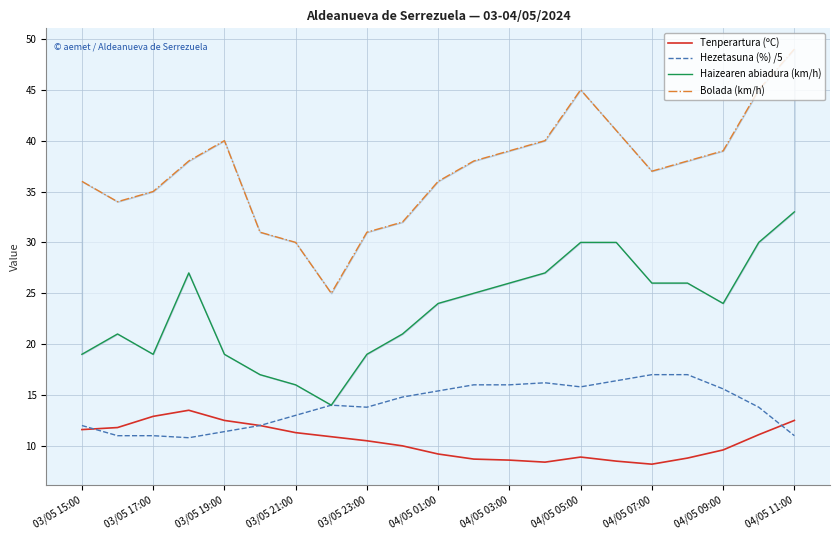

What are all the series names shown in the legend?

Tenperartura (ºC), Hezetasuna (%) /5, Haizearen abiadura (km/h), Bolada (km/h)